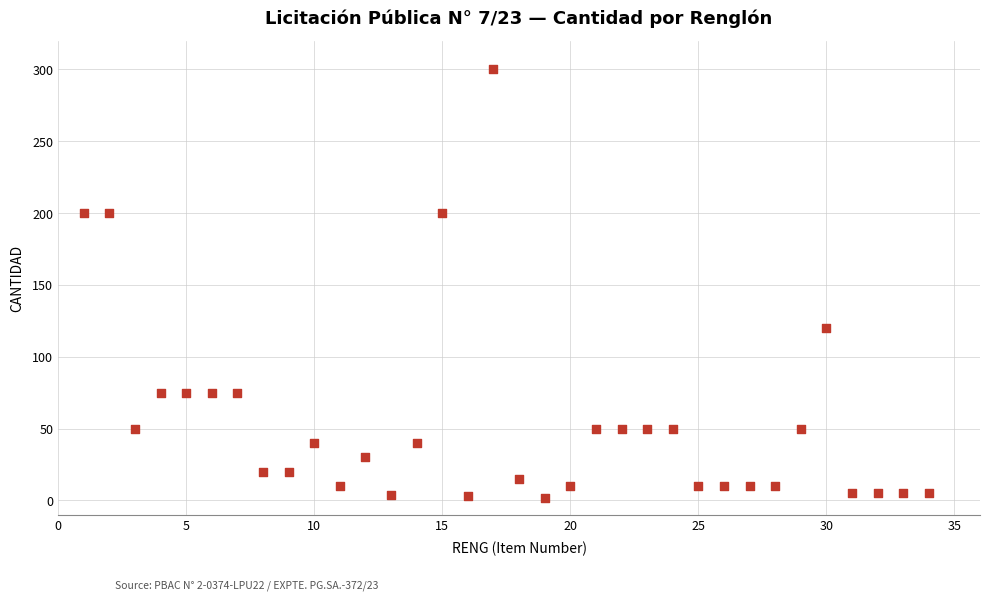

What Y value in the scatter plot is closest to 151?

120